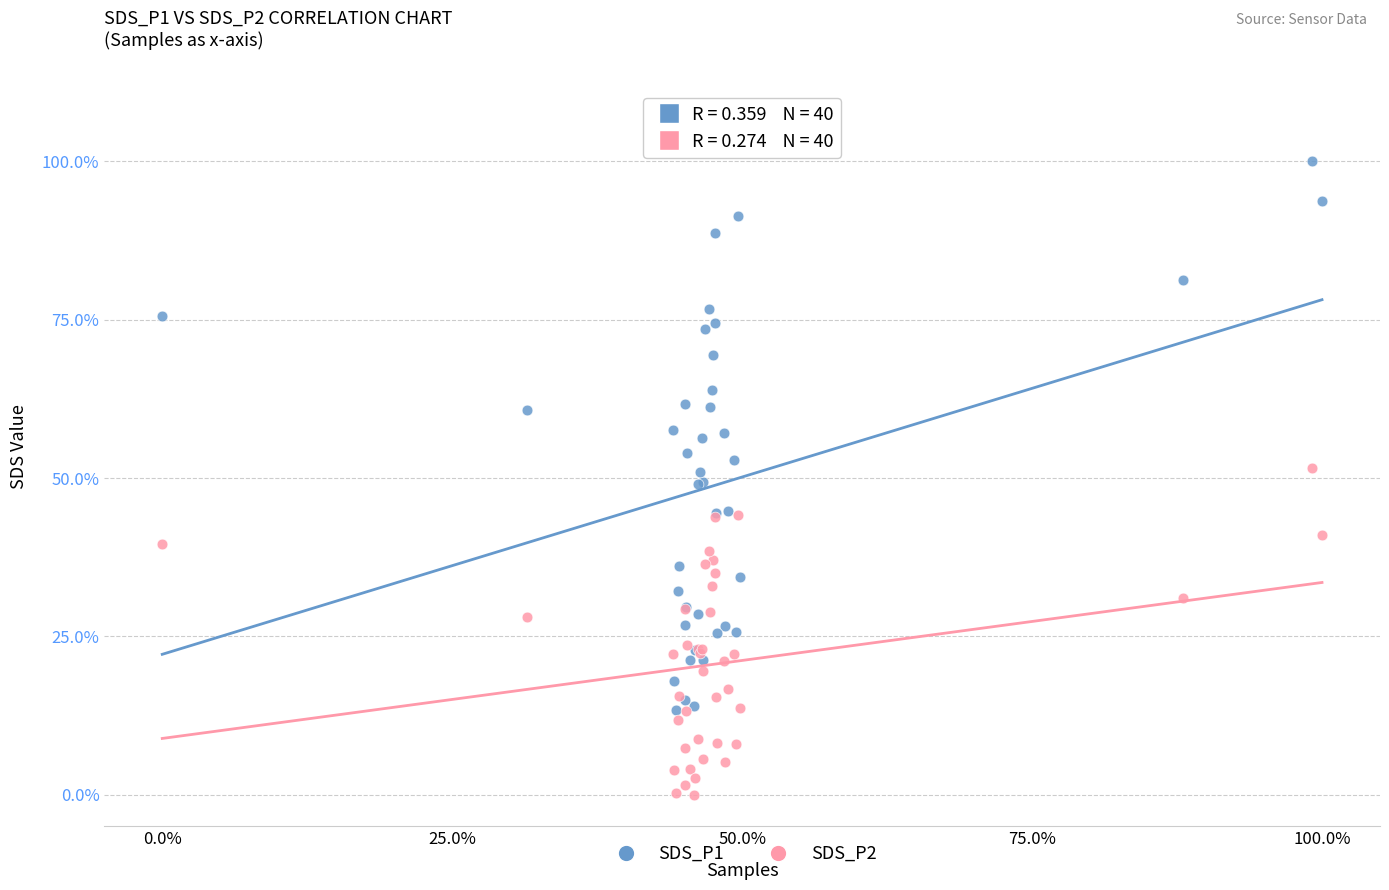

Which series has the largest Y range (max minus min)?

SDS_P1